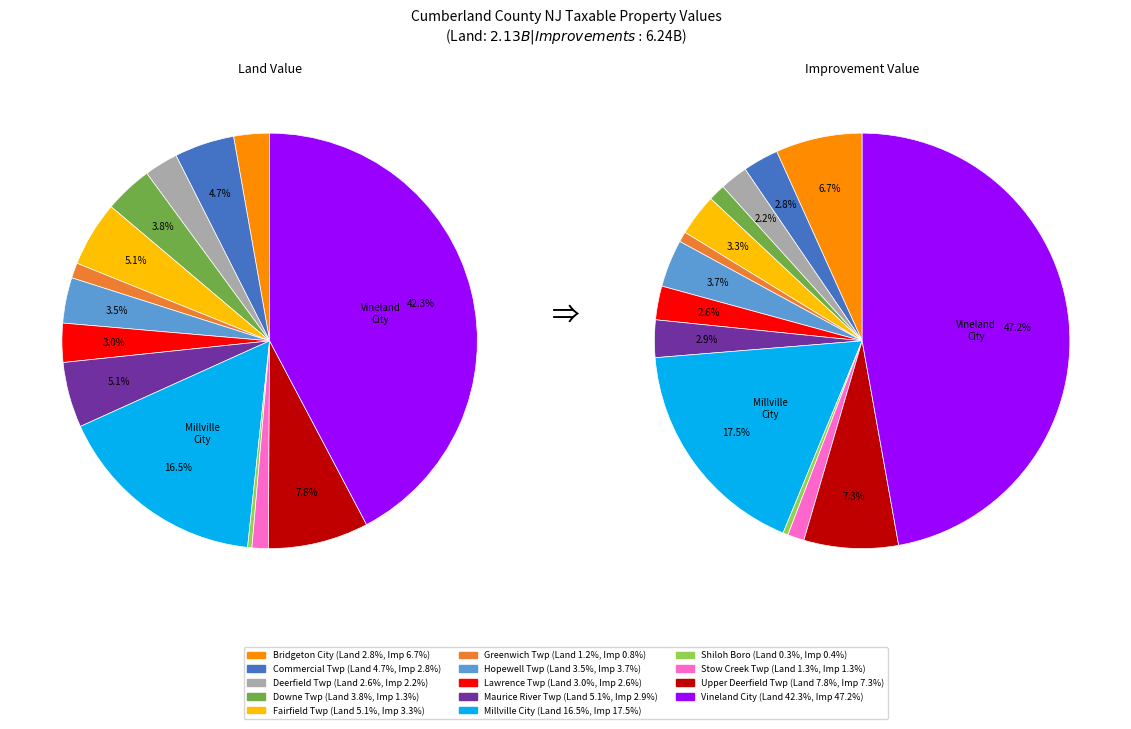

How many slices are in this pie chart?

14